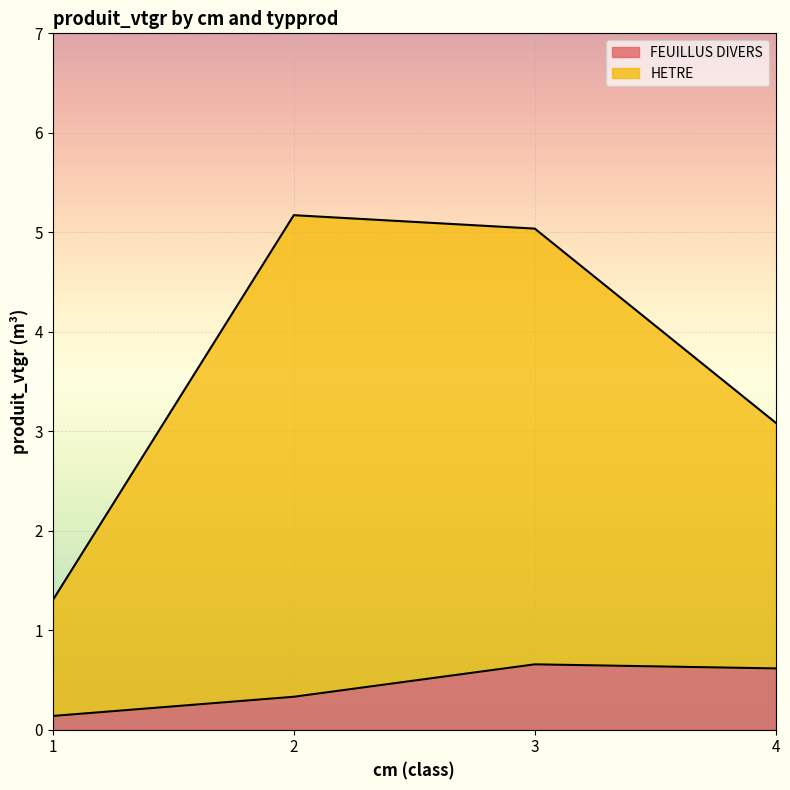

Where does the HETRE series first go above 5?

2